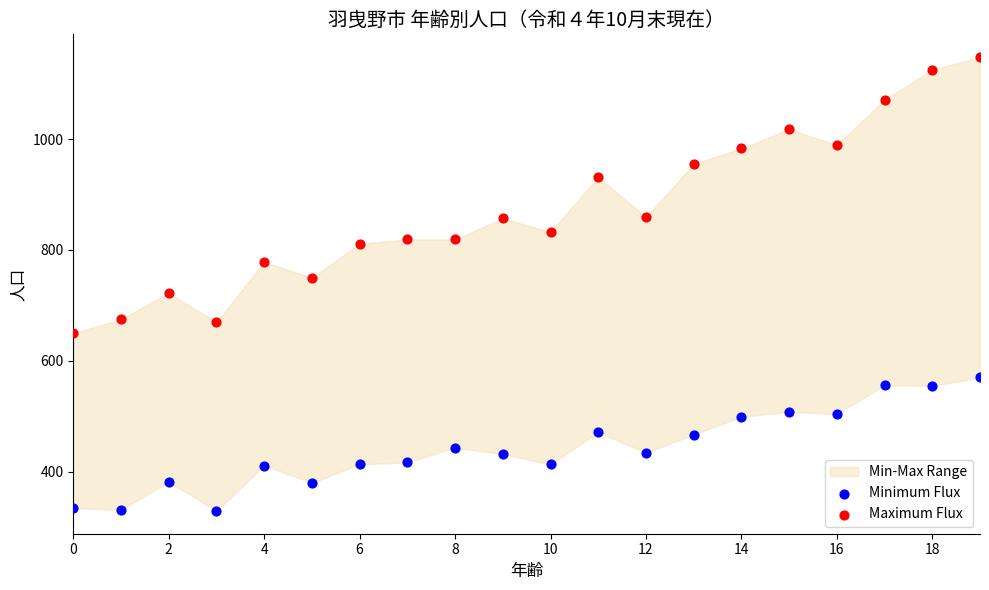

Which series contains the highest Y value?

Maximum Flux